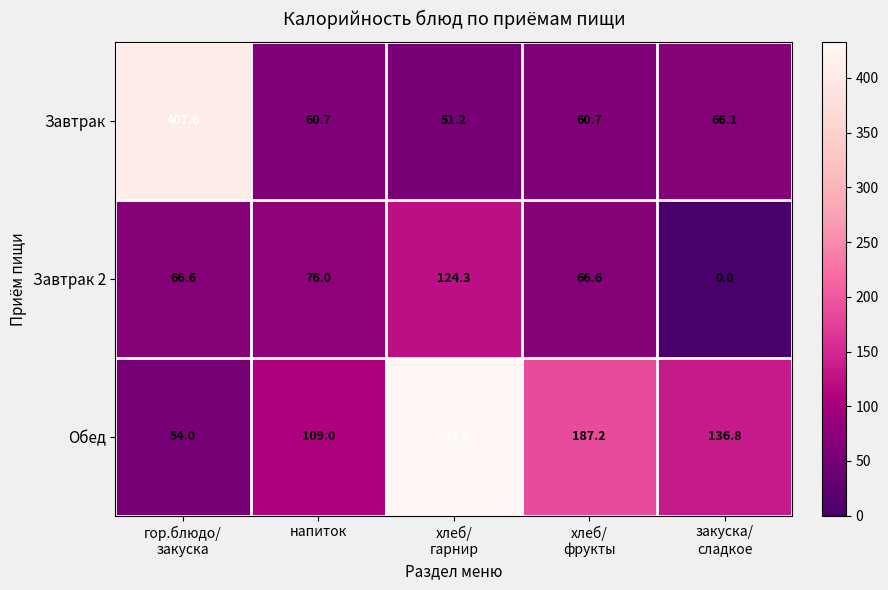

The Обед series shows 67.2 at напиток. True or false?

False